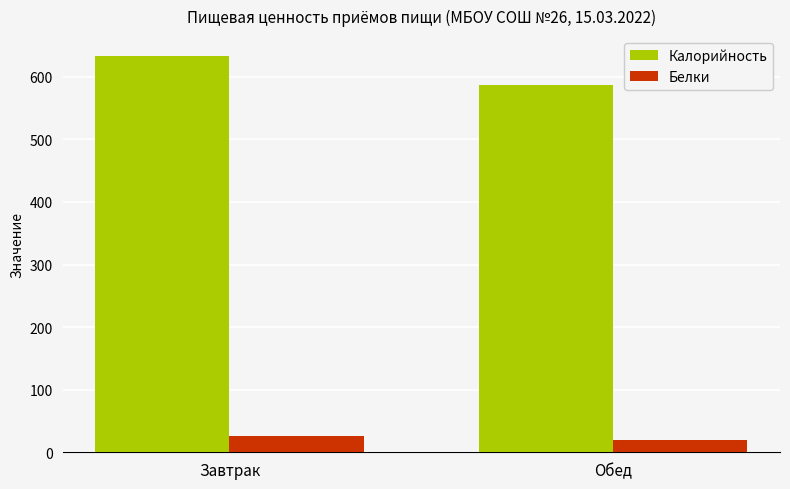

At which category is the sum across all series the highest?

Завтрак